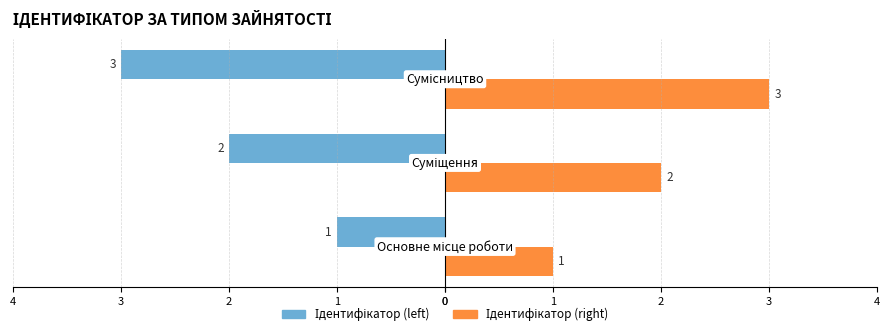

What is the difference between the second highest and minimum values in the Ідентифікатор (right) series?

1